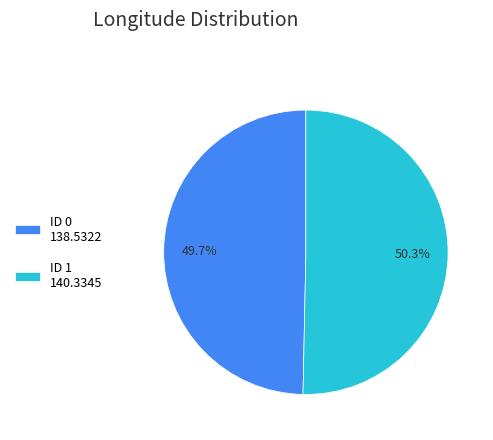

Which slice is the largest?

ID 1 140.3345